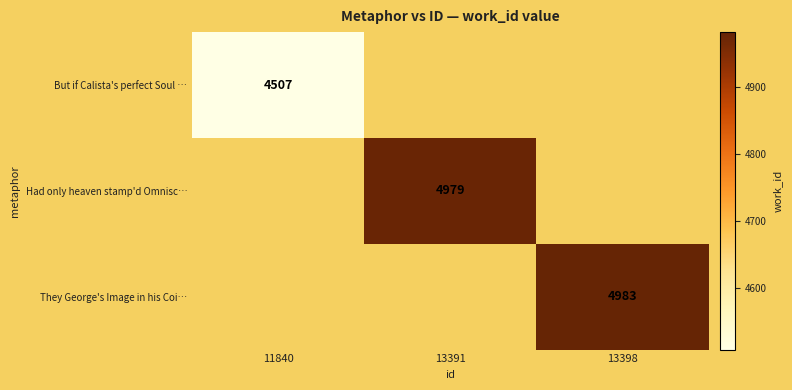

The value of Had only heaven stamp'd Omnisc… at 13391 is 8197. True or false?

False